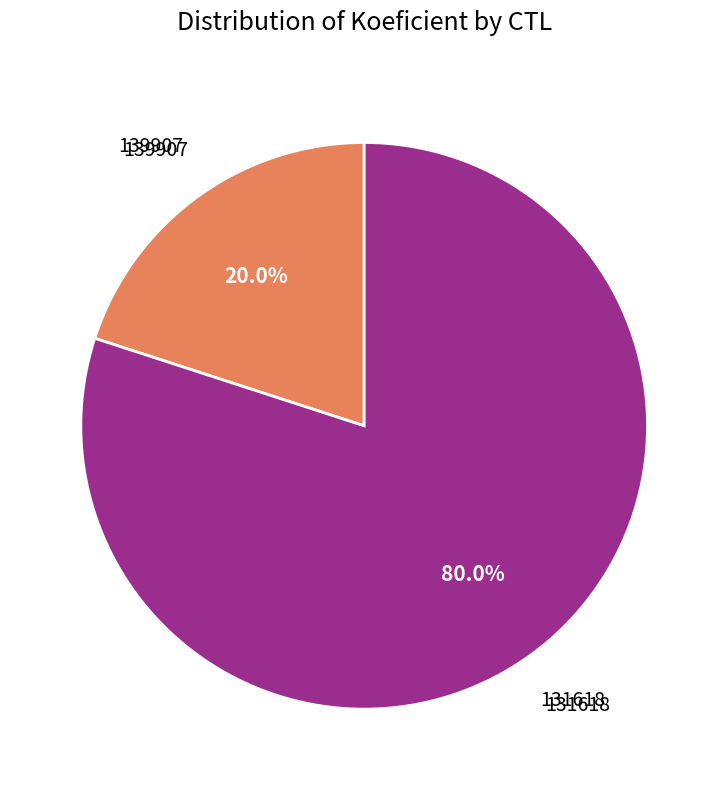

Is there a majority slice in this chart?

Yes